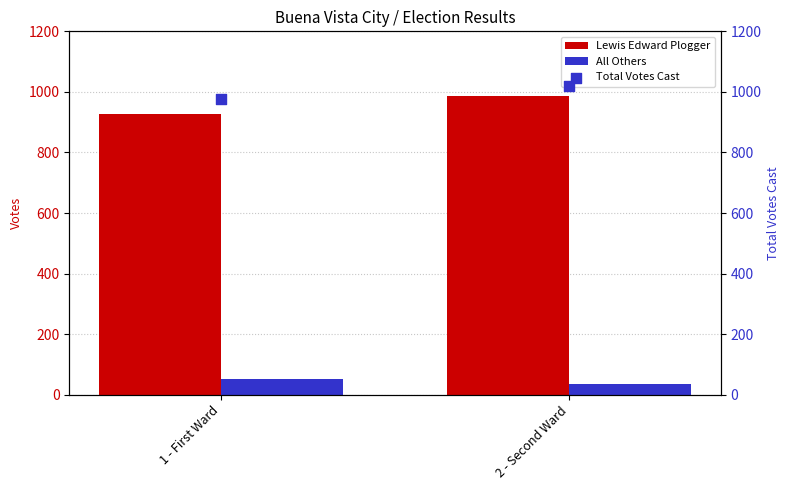

What are all the series names shown in the legend?

Lewis Edward Plogger, All Others, Total Votes Cast